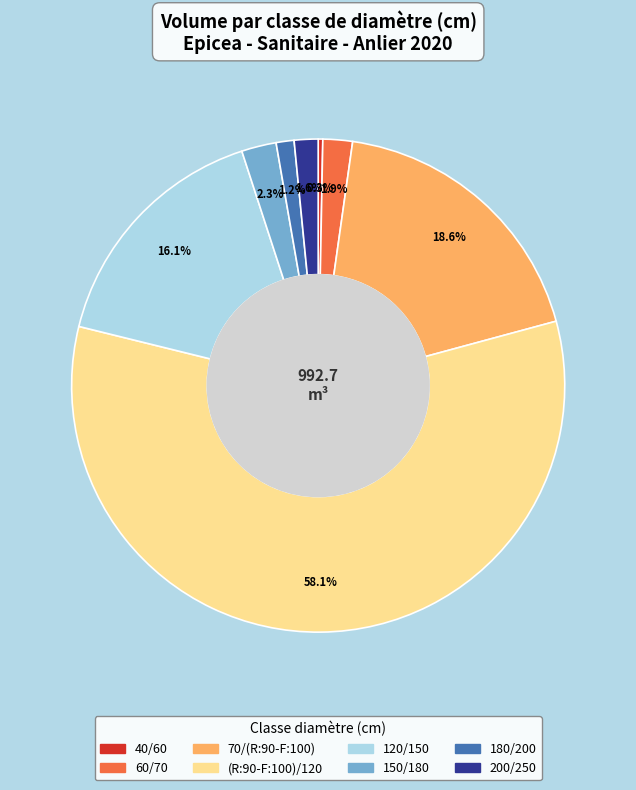

True or false: 180/200 accounts for 10% of the total.

False